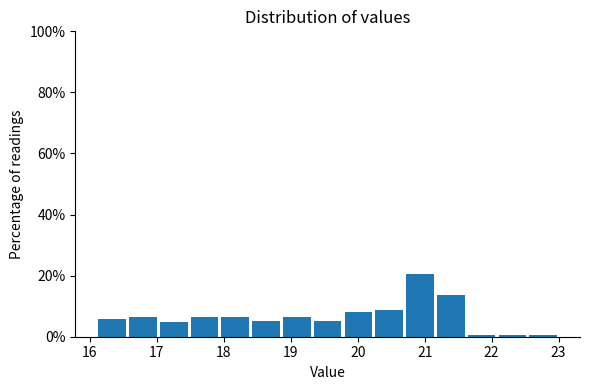

Reading left to right, transcribe this chart: for each bar, give the range it covers on the x-axis and its height. Neither the bar edges nor the heights are printed on the chart, so give them approximately, as read against the axes.

16.10 to 16.56: 6
16.56 to 17.02: 6
17.02 to 17.48: 4
17.48 to 17.94: 6
17.94 to 18.40: 6
18.40 to 18.86: 6
18.86 to 19.32: 6
19.32 to 19.78: 6
19.78 to 20.24: 8
20.24 to 20.70: 8
20.70 to 21.16: 20
21.16 to 21.62: 14
21.62 to 22.08: under 2
22.08 to 22.54: under 2
22.54 to 23.00: under 2